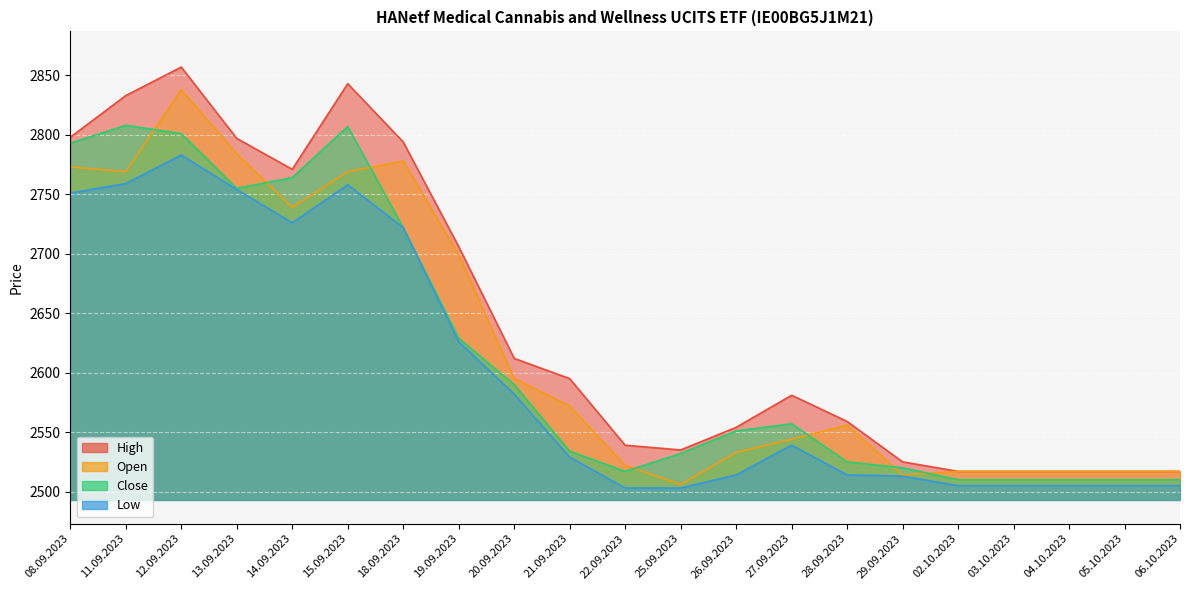

What is the value of the Low point at the 16th from the left?

2513